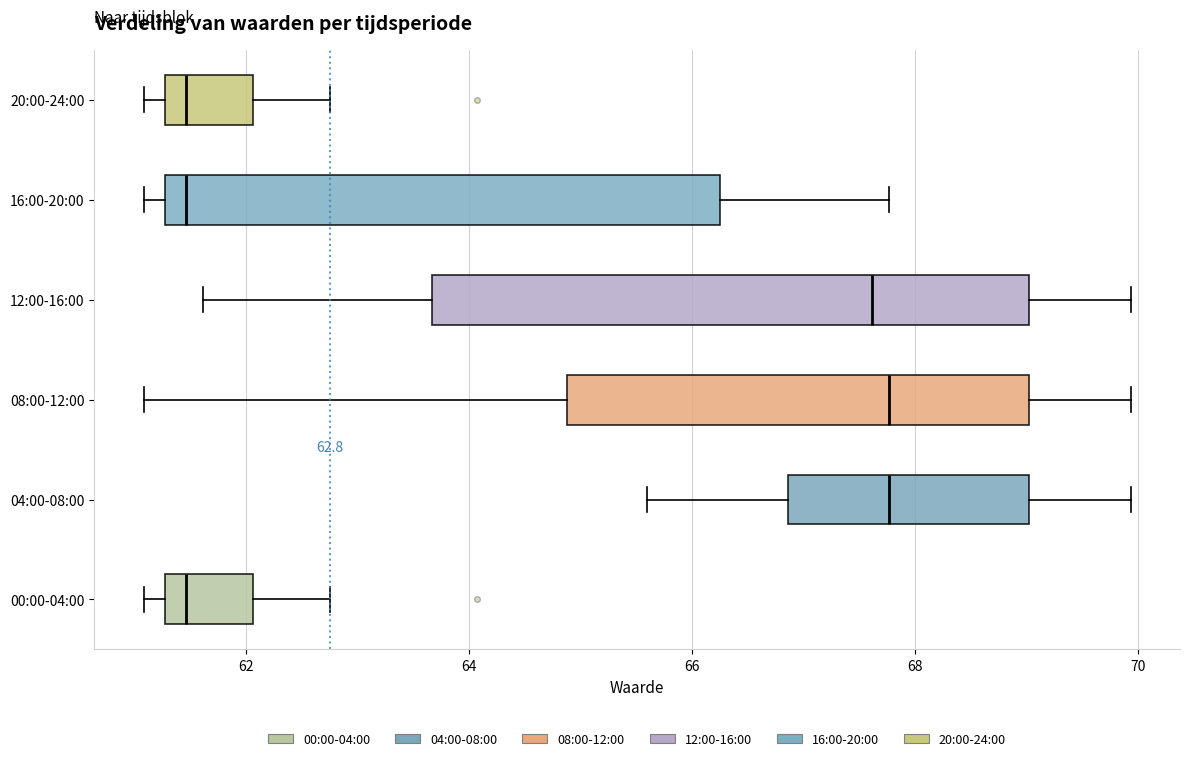

Which box is the widest, from its left edge to its right edge?

12:00-16:00